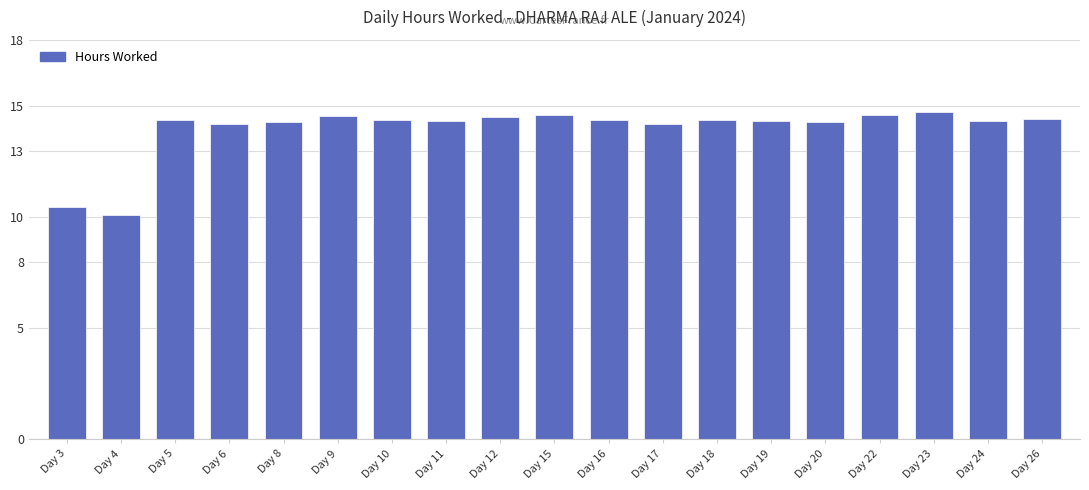

How many distinct data groups are displayed?

1